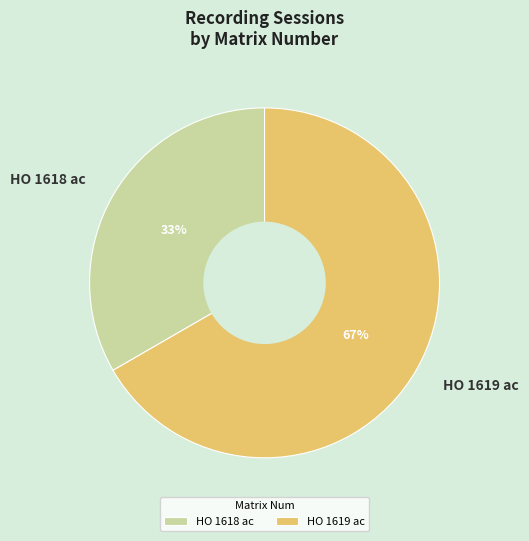

Between HO 1618 ac and HO 1619 ac, which is larger?

HO 1619 ac